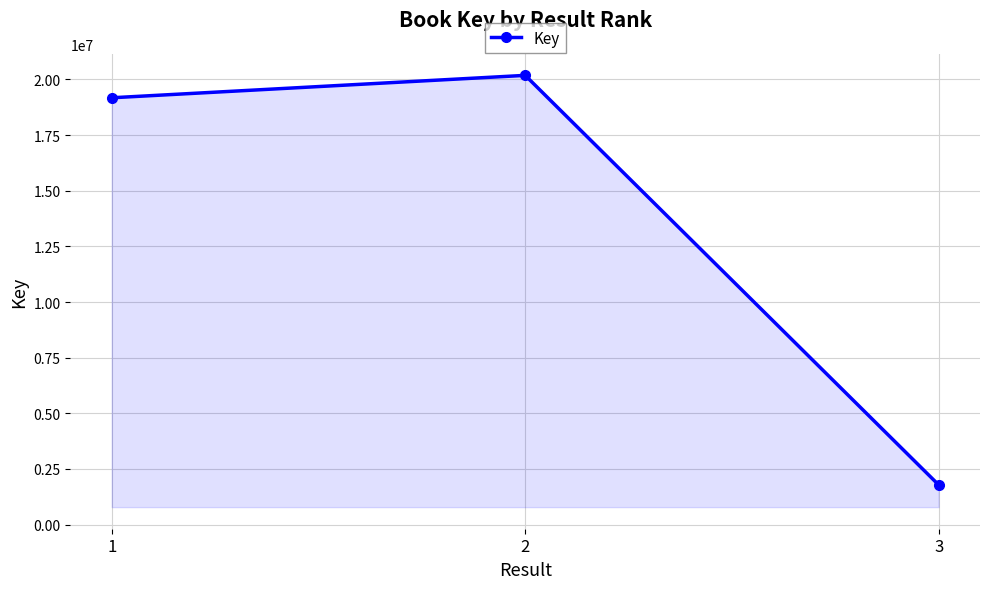

List the labels in order of value, smallest first.

3, 1, 2